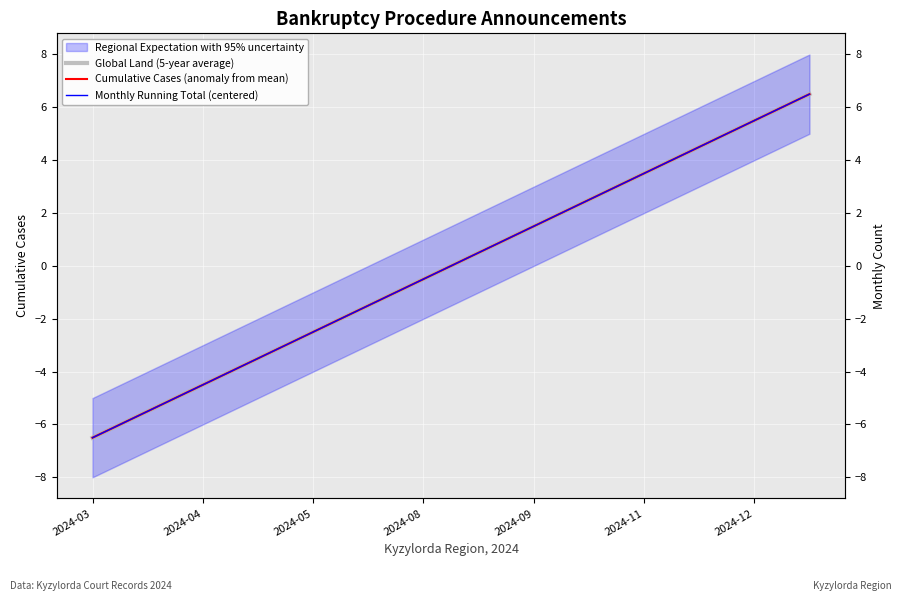

Rank the categories by value from highest to lowest.

2024-12-25, 2024-12-12, 2024-11-26, 2024-11-07, 2024-10-04, 2024-09-25, 2024-09-16, 2024-08-22, 2024-07-05, 2024-05-10, 2024-04-23, 2024-04-18, 2024-03-11, 2024-03-04